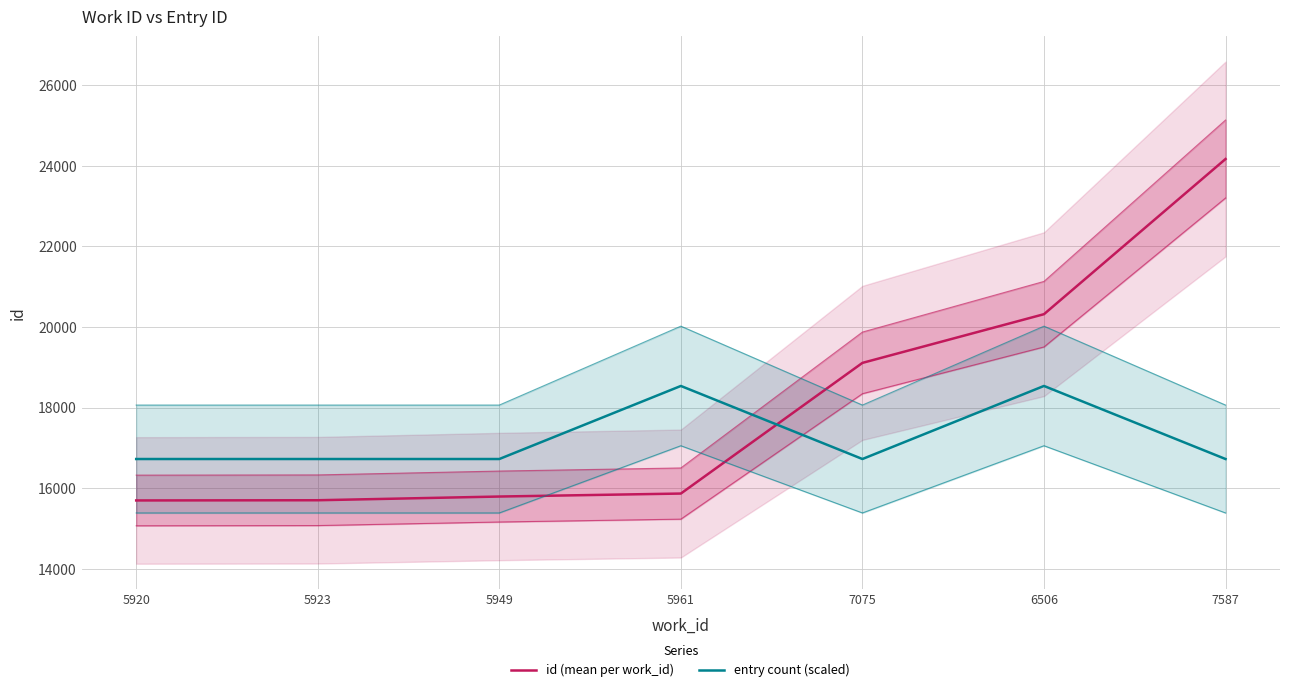

What is the label of the 1st point from the right?

7587